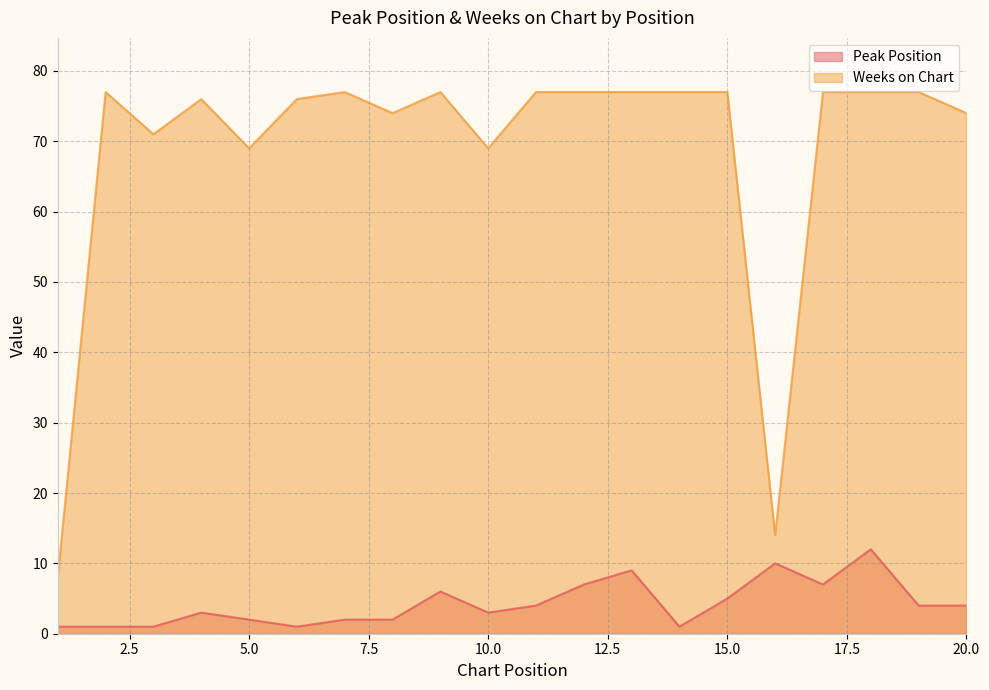

At 1, list the series in order from smallest to largest.

Peak Position, Weeks on Chart